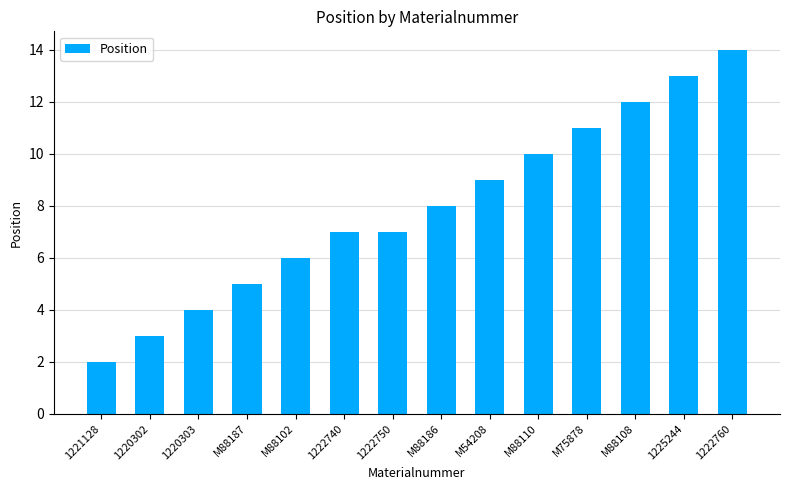

Between 1220302 and M54208, which is larger?

M54208